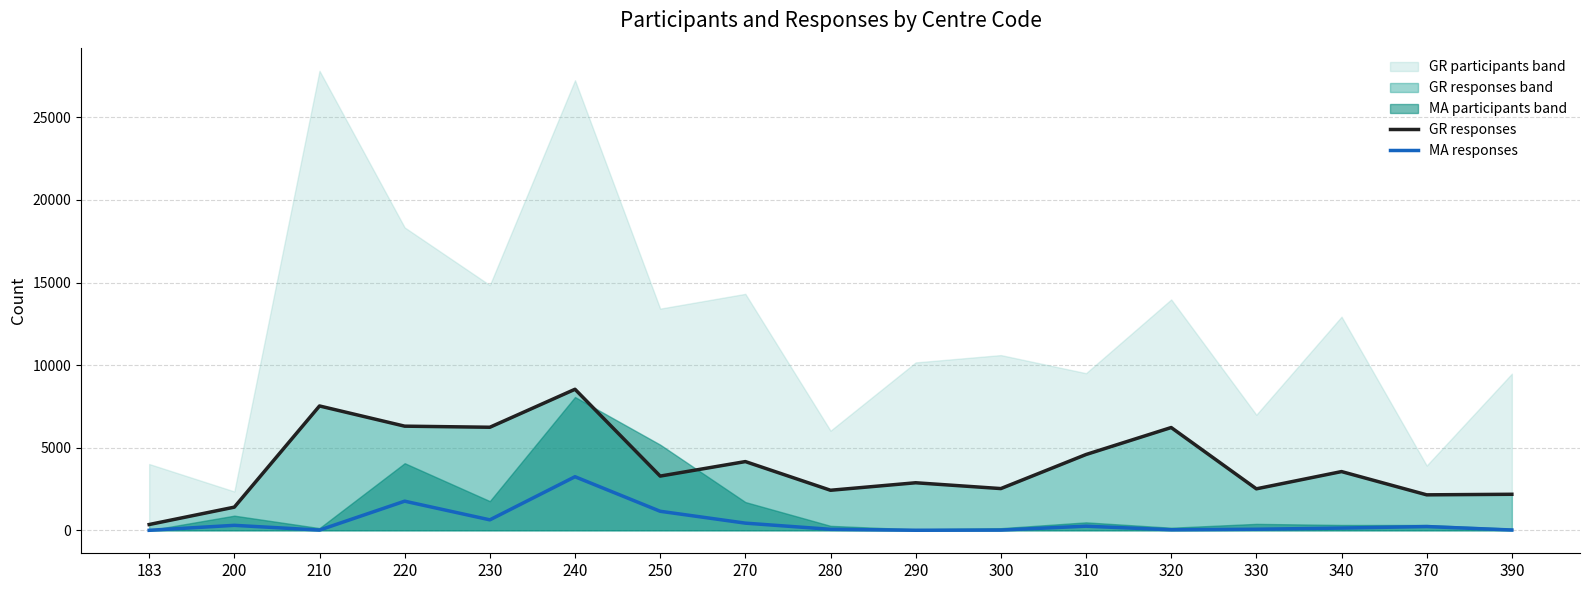

Is the value of MA responses at 240 greater than the value of GR responses at 200?

Yes